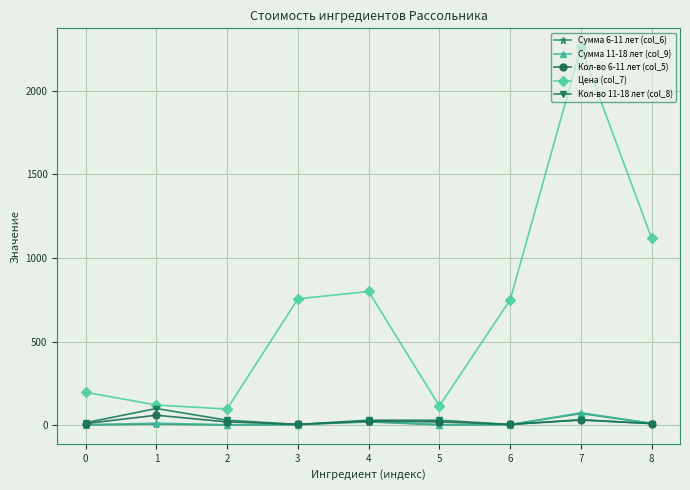

Count the number of categories in the chart.

9